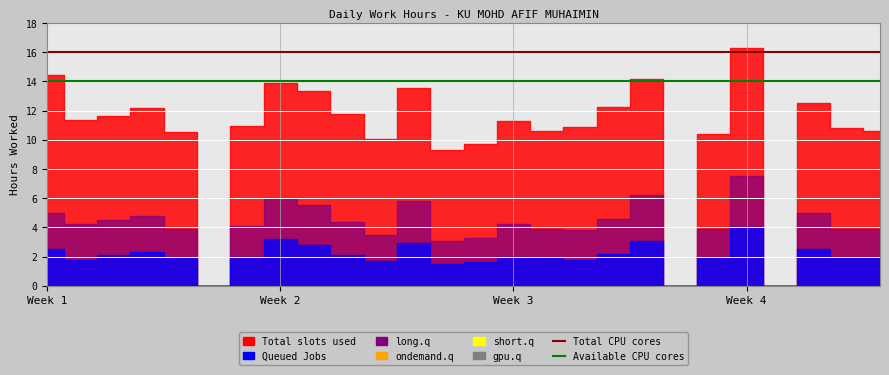

What is the sum of all Total CPU cores values?

416